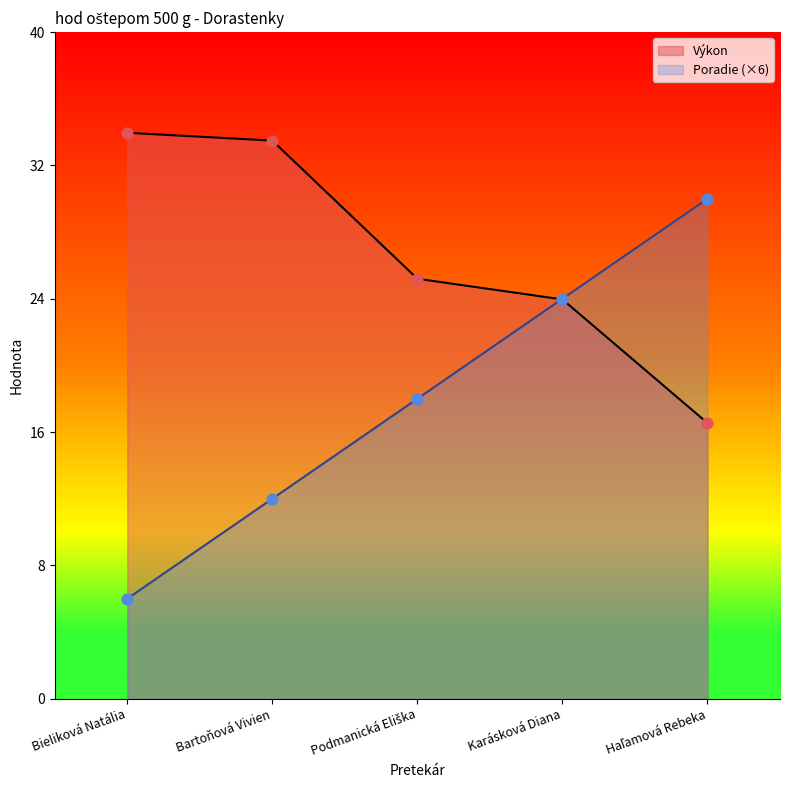

Which series has the largest Y range (max minus min)?

Poradie